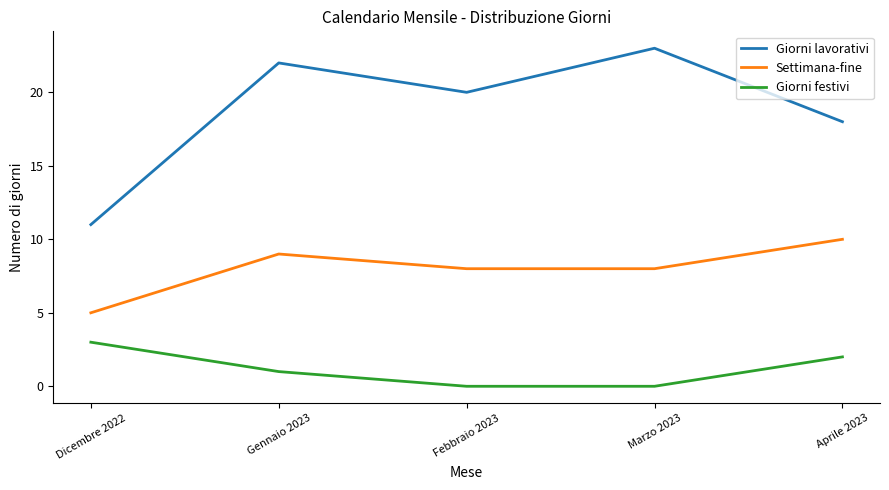

Which series has the largest range (max minus min)?

Giorni lavorativi